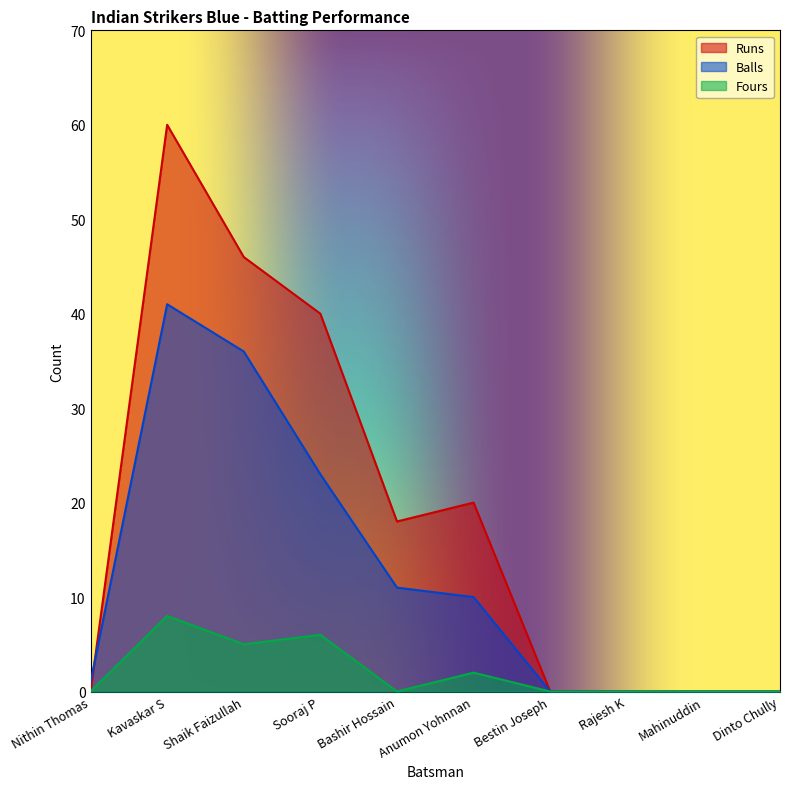

How many values in Runs are above zero?

5